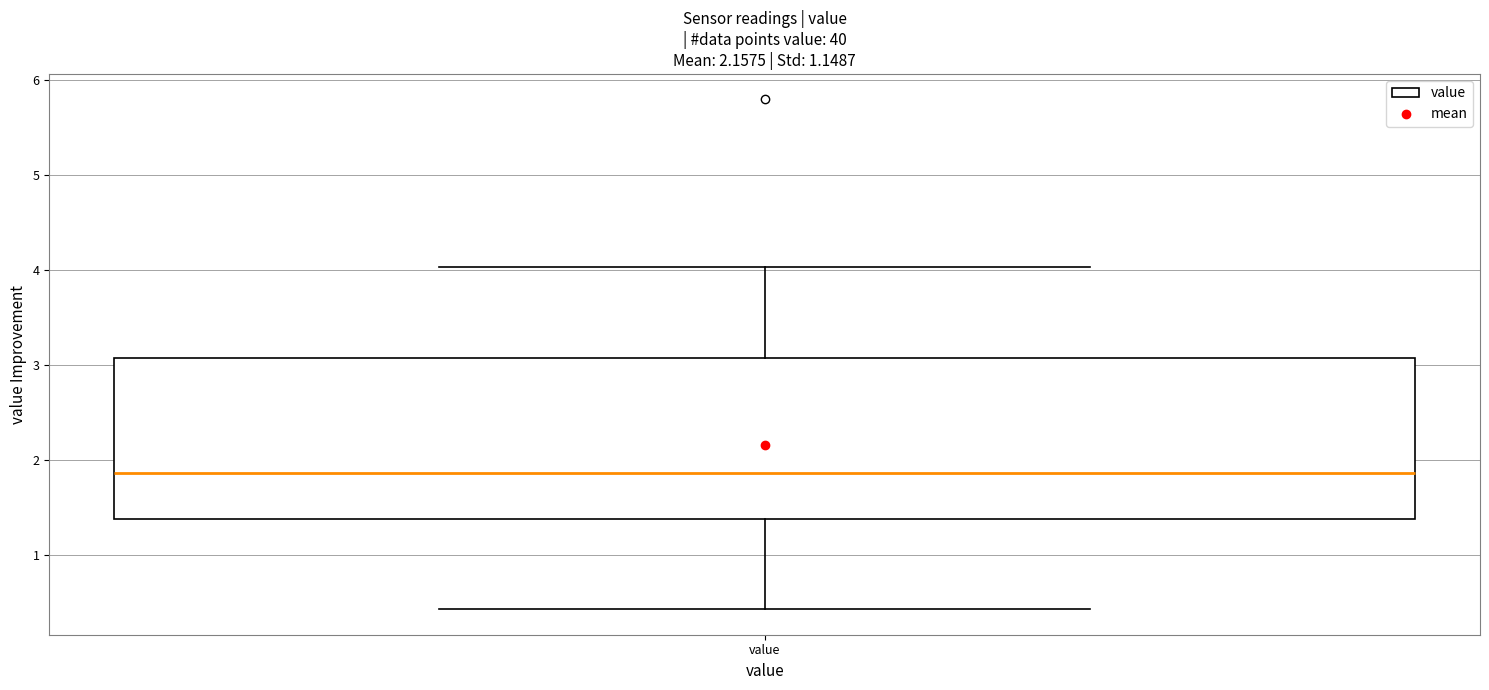

Read this box plot against the y-axis: the position of the median line, the range covered by the box, and the ends of both whiskers. The values are not printed on the chart, so give them approximately, as read against the axis.

median 1.9, box 1.4 to 3.1, whiskers 0.4 to 4.0